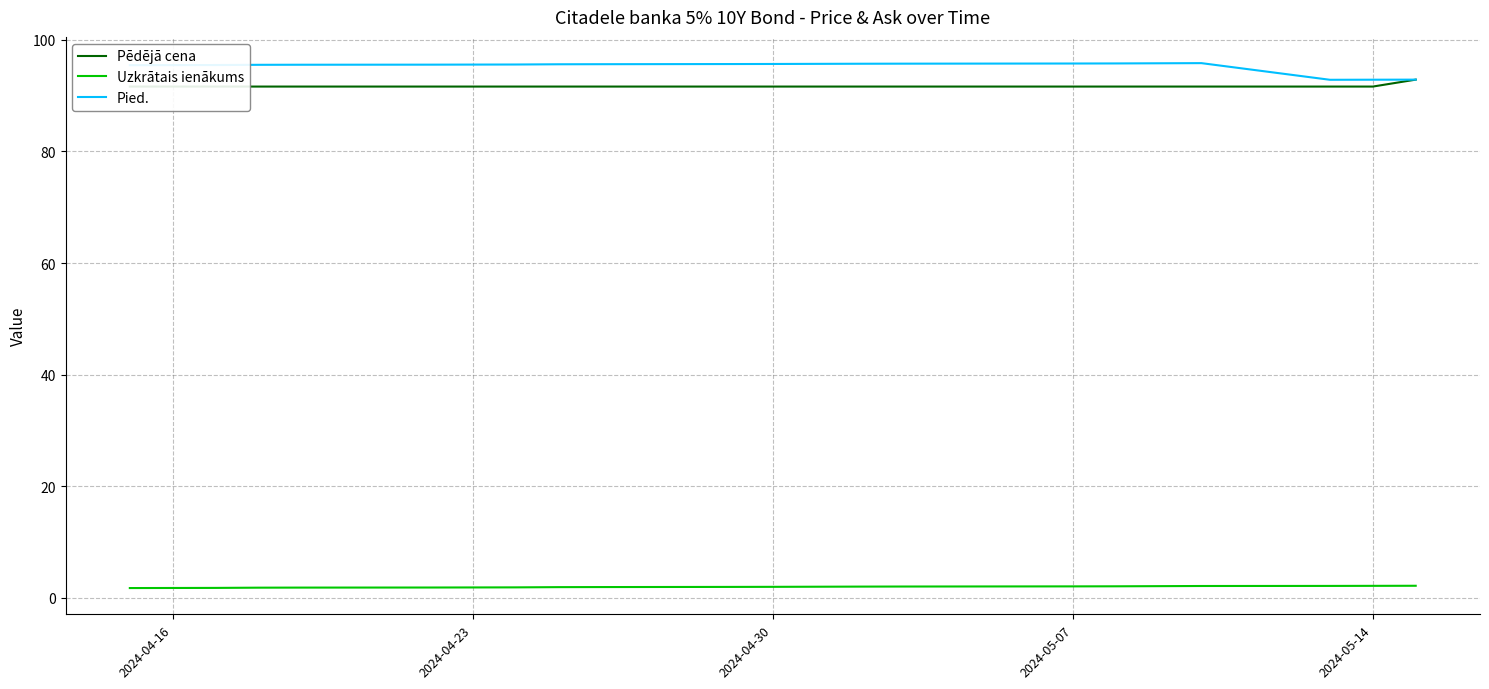

True or false: Pied. and Uzkrātais ienākums cross at least once.

False